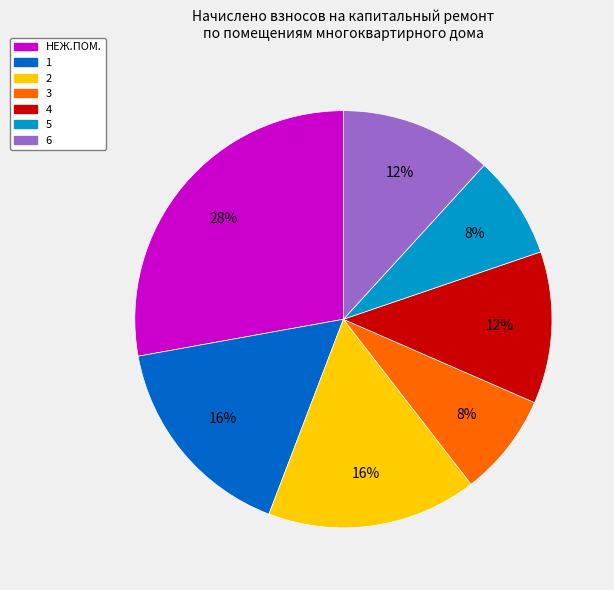

Is 1 the majority of the pie?

No